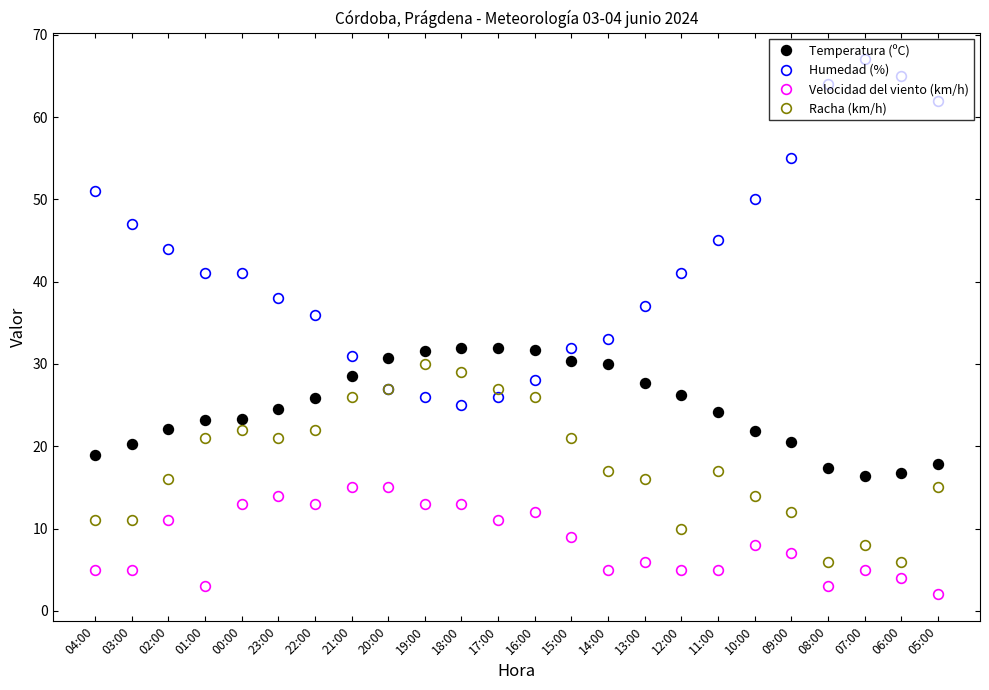

What is the sum of the Temperatura (ºC) values at 11:00 and 12:00?

50.4